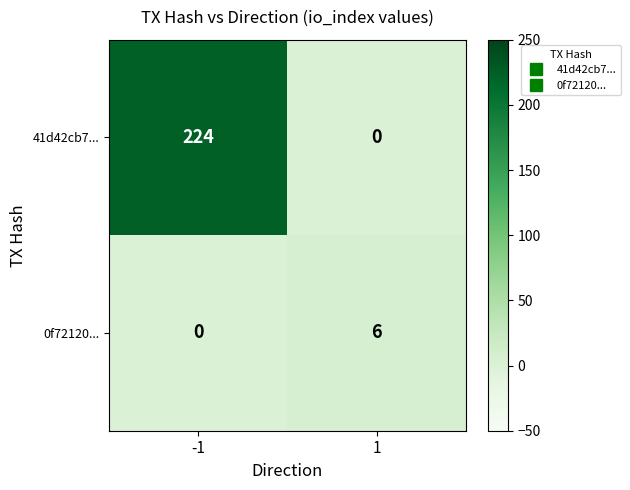

At how many categories does at least one series exceed 100?

1